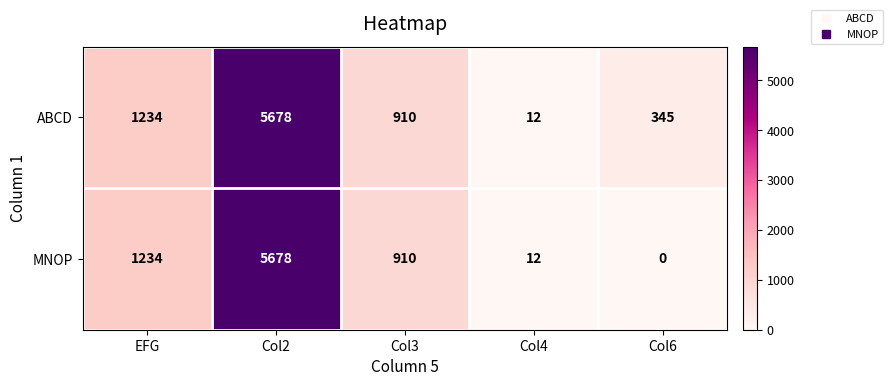

Count the number of data series in this chart.

2